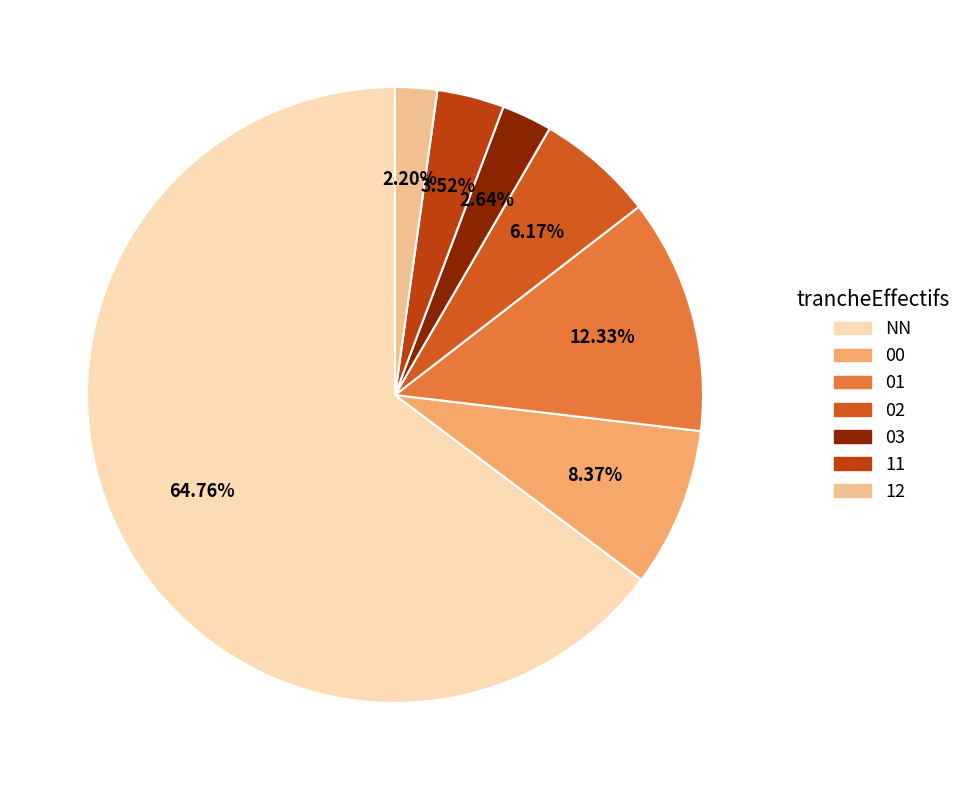

Rank the categories by value from lowest to highest.

12, 03, 11, 02, 00, 01, NN